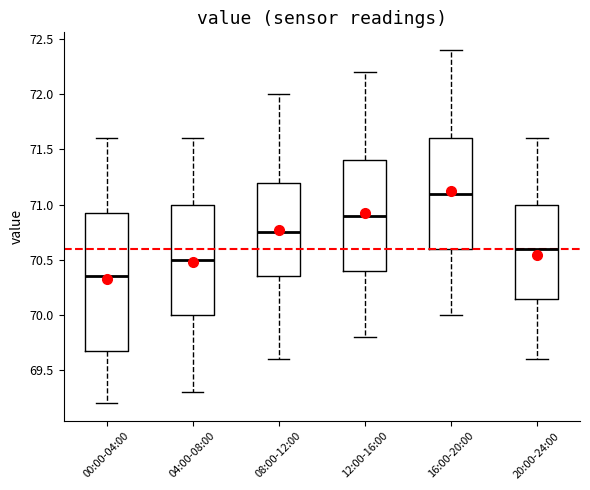

Where is the lower edge of the box for 04:00-08:00 on the y-axis? The values are not printed on the chart, so give them approximately, as read against the axis.

70.00